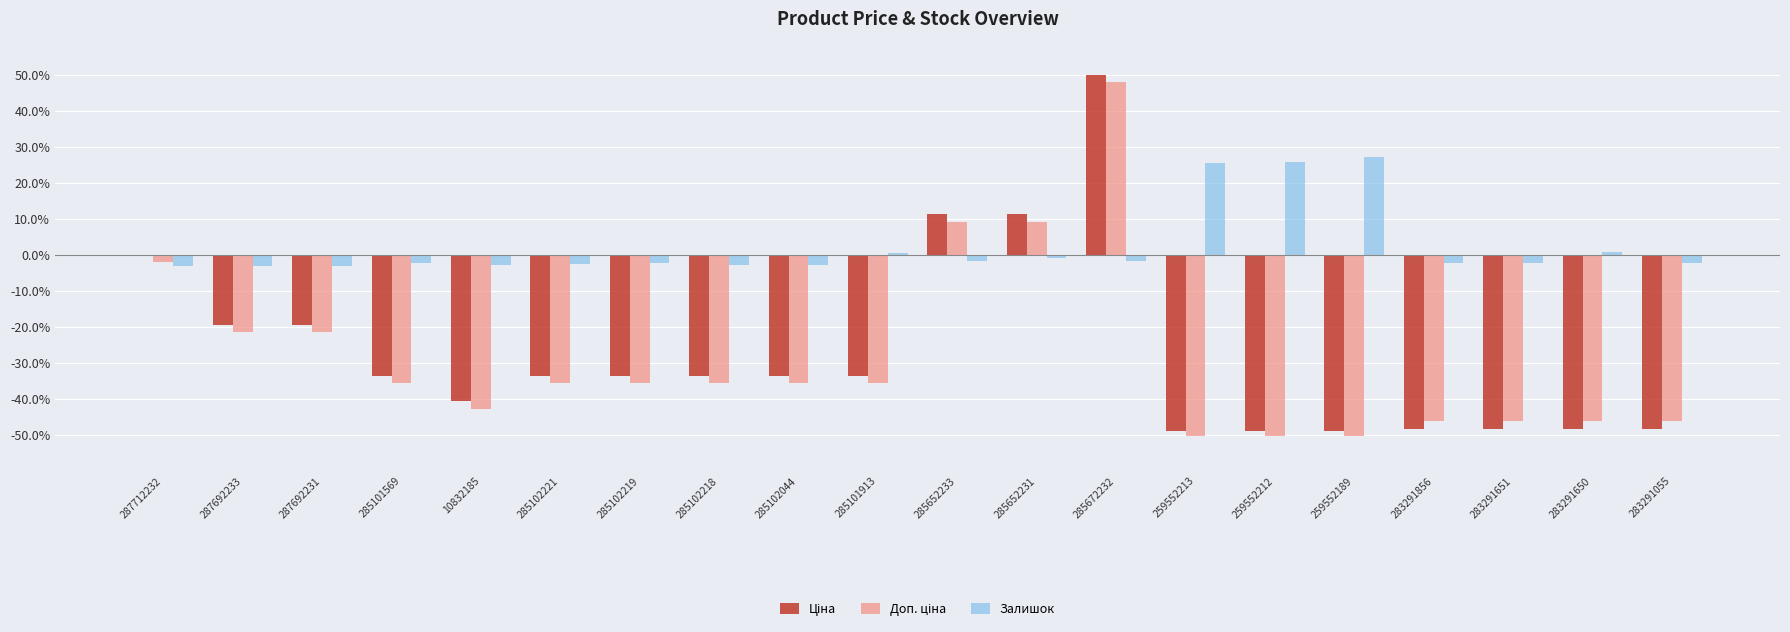

At which category is the sum across all series the highest?

285672232